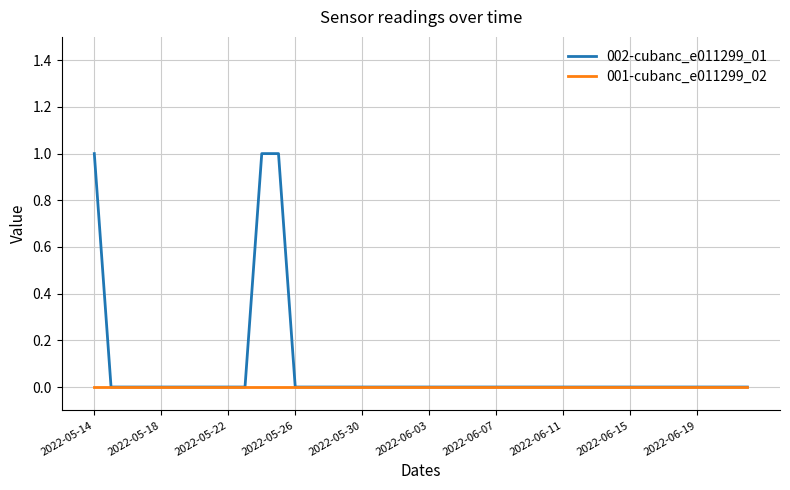

Rank the series by their average value, from highest to lowest.

002-cubanc_e011299_01, 001-cubanc_e011299_02